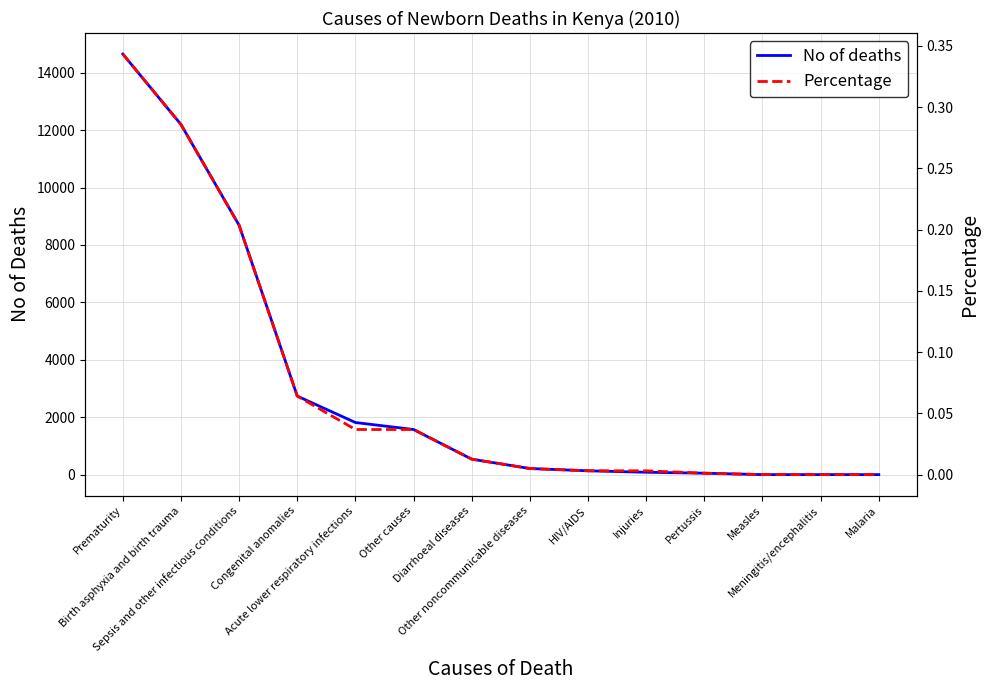

Rank the series at Injuries from lowest to highest value.

Percentage, No of deaths